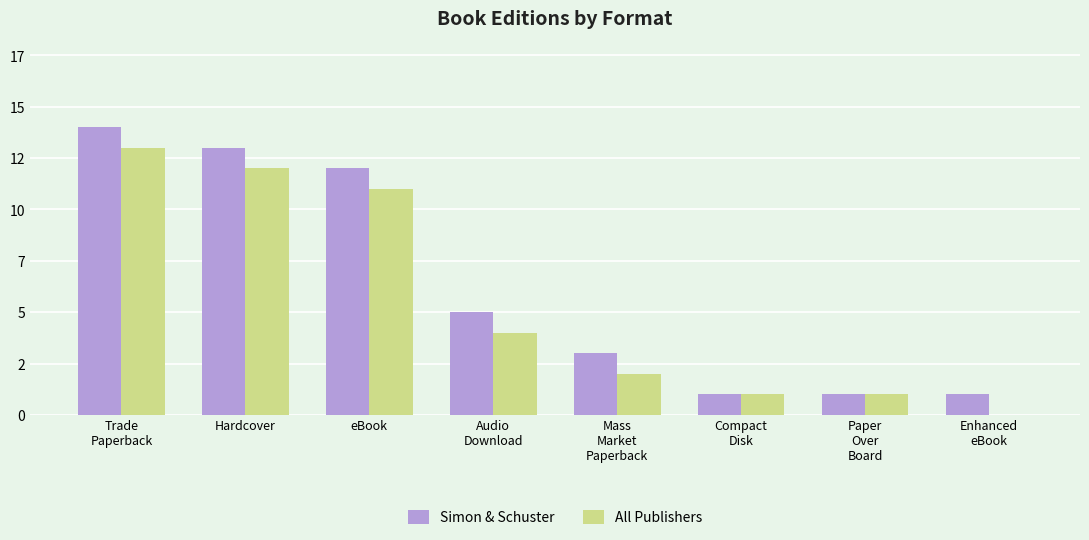

What are all the series names shown in the legend?

Simon & Schuster, All Publishers